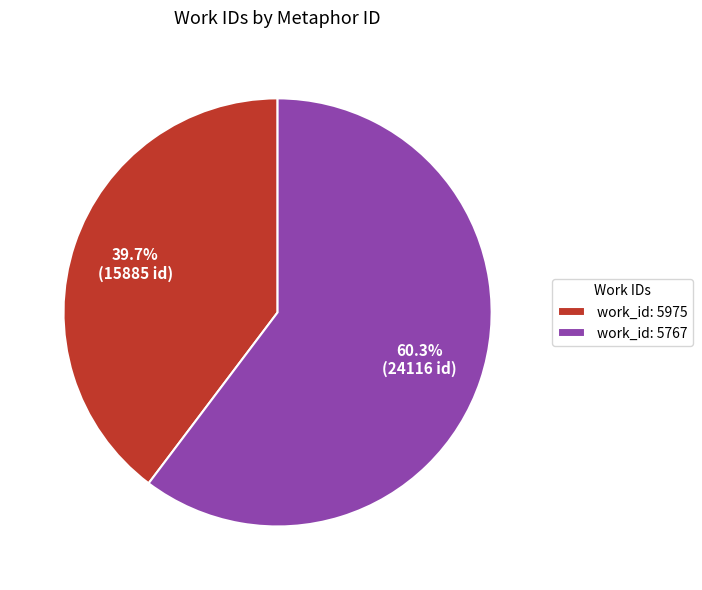

How many slices are in this pie chart?

2